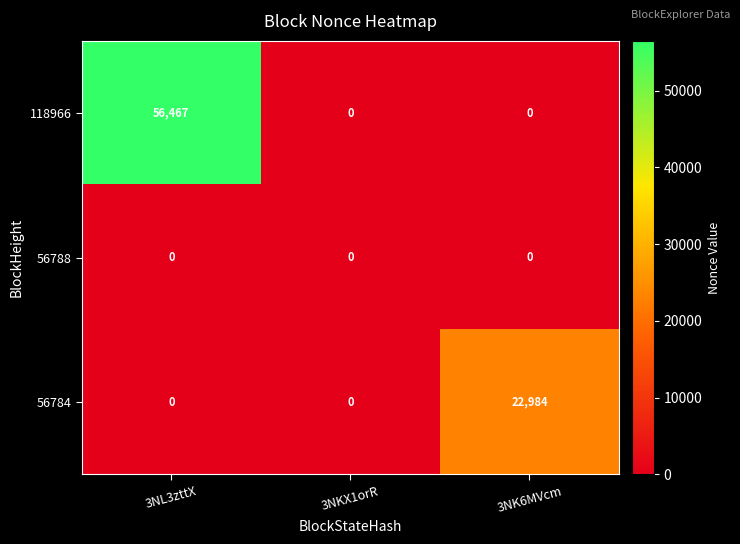

Which series changed the most between 3NL3zttX and 3NK6MVcm?

118966